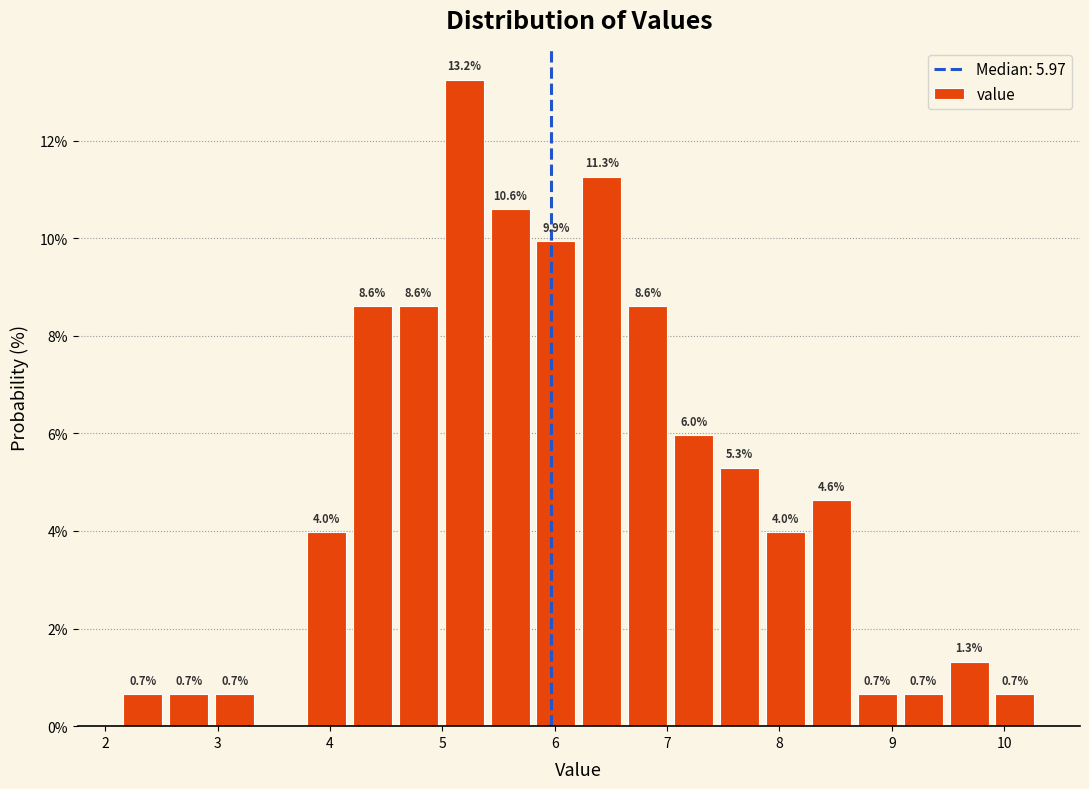

Over which range of the x-axis is the bar tallest?

5.0 to 5.4